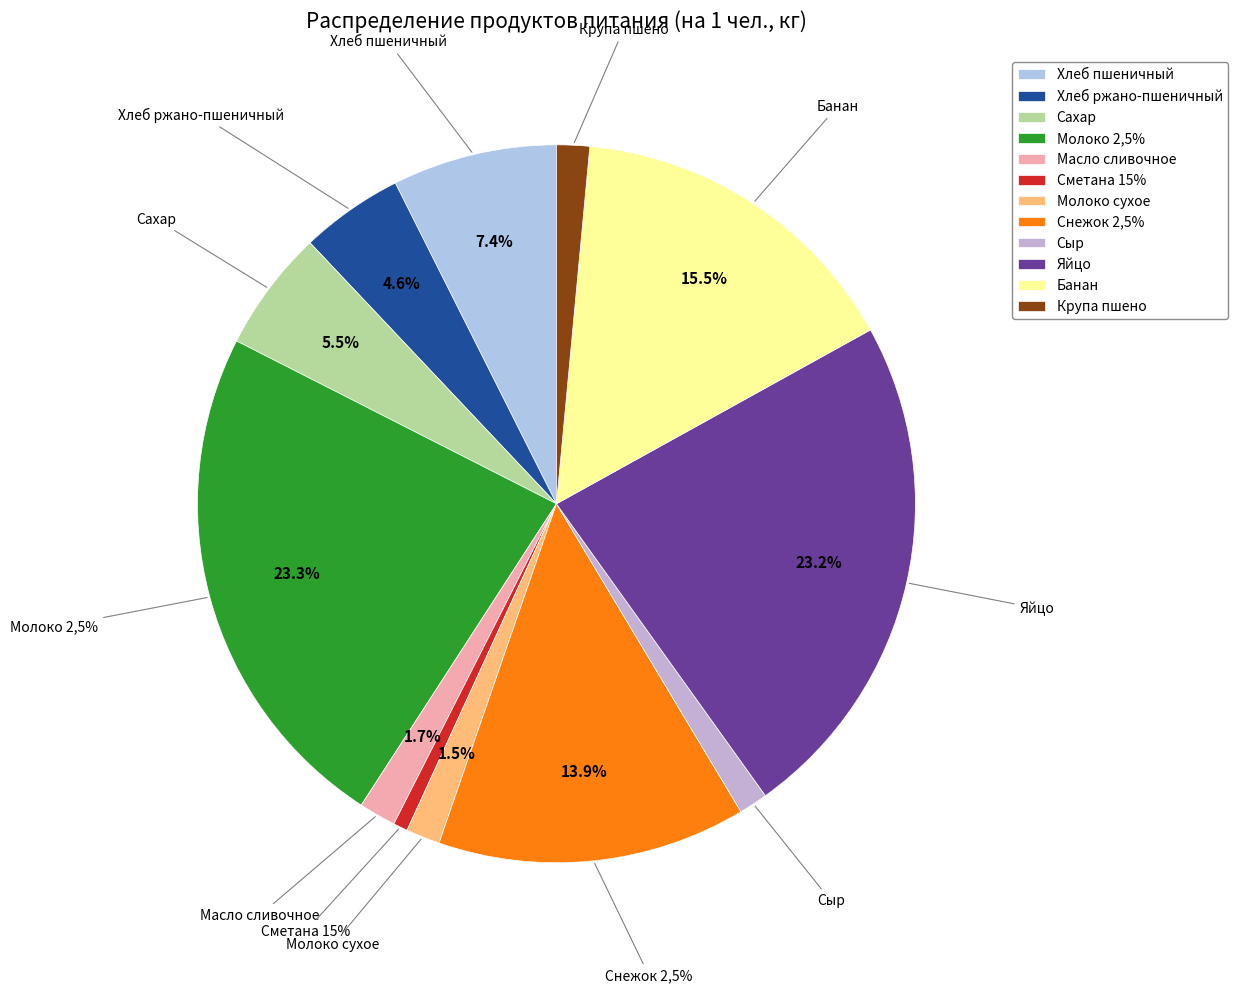

To the nearest percent, what is the combined percentage of Сметана 15% and Масло сливочное?

2%